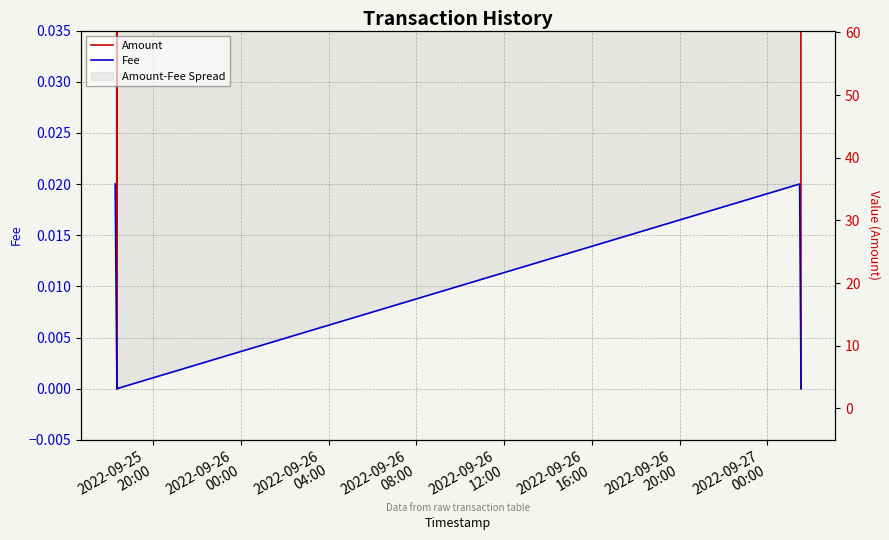

True or false: Fee and Amount cross at least once.

False